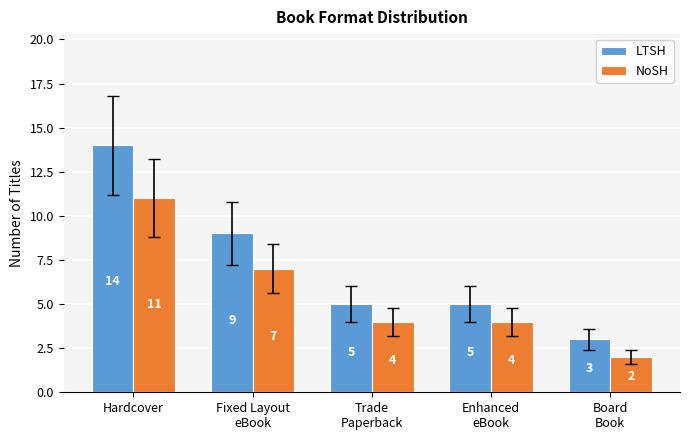

Which series has the largest range (max minus min)?

LTSH